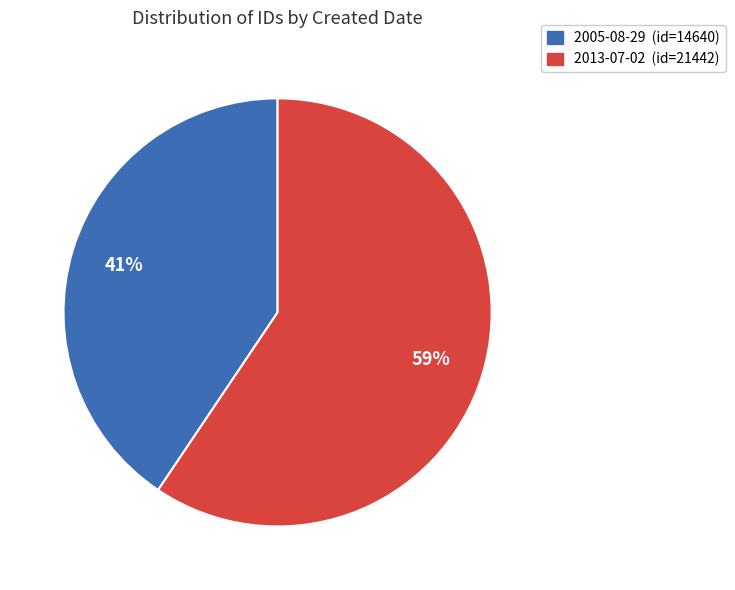

Do 2013-07-02 (id=21442) and 2005-08-29 (id=14640) together represent more than half of the pie?

Yes